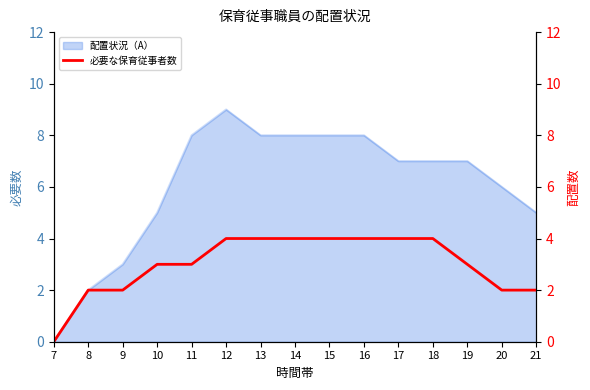

Reading right to left, transcribe all the data shown in this chart.

2	2	3	4	4	4	4	4	4	4	3	3	2	2	0